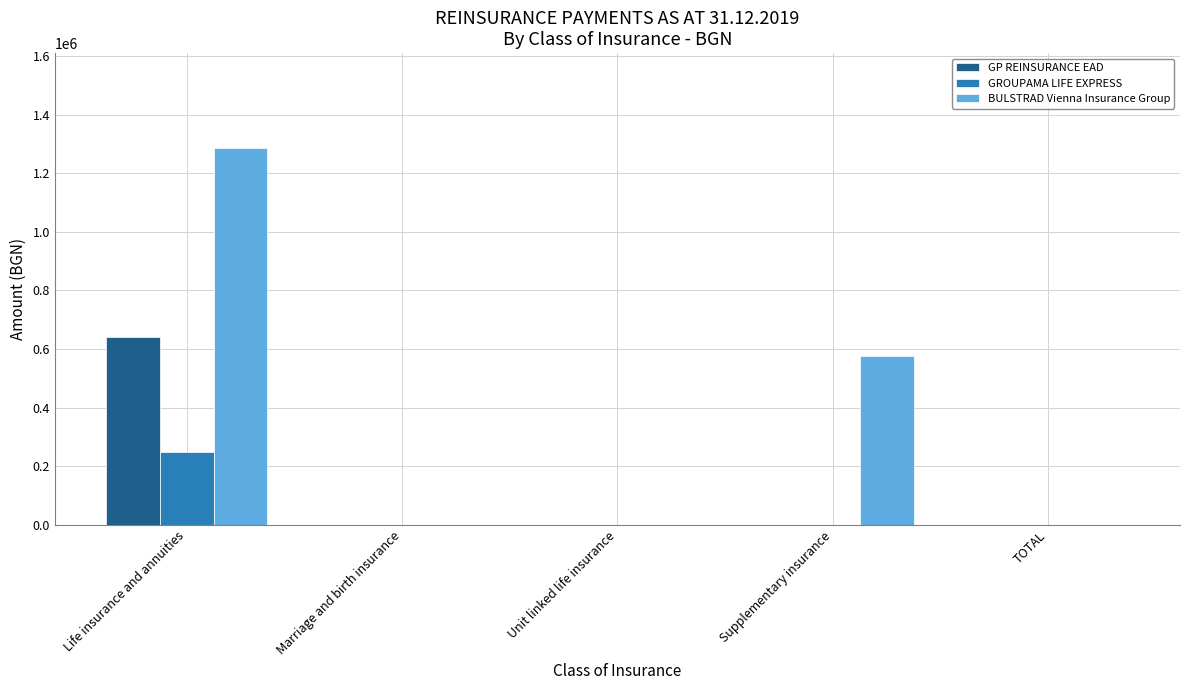

What are all the series names shown in the legend?

GP REINSURANCE EAD, GROUPAMA LIFE EXPRESS, BULSTRAD Vienna Insurance Group